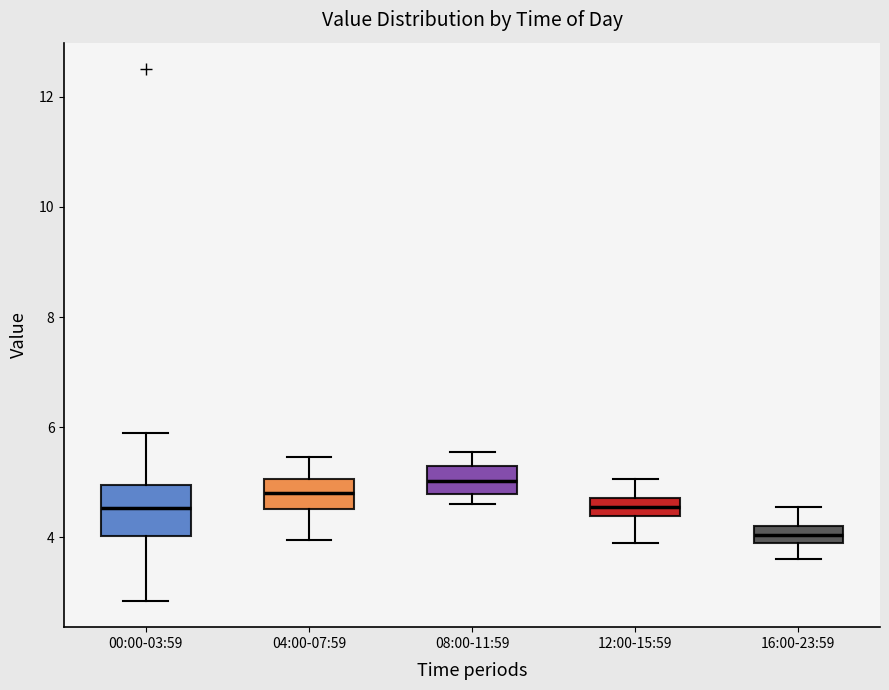

Where is the upper edge of the box for 16:00-23:59 on the y-axis? The values are not printed on the chart, so give them approximately, as read against the axis.

4.2